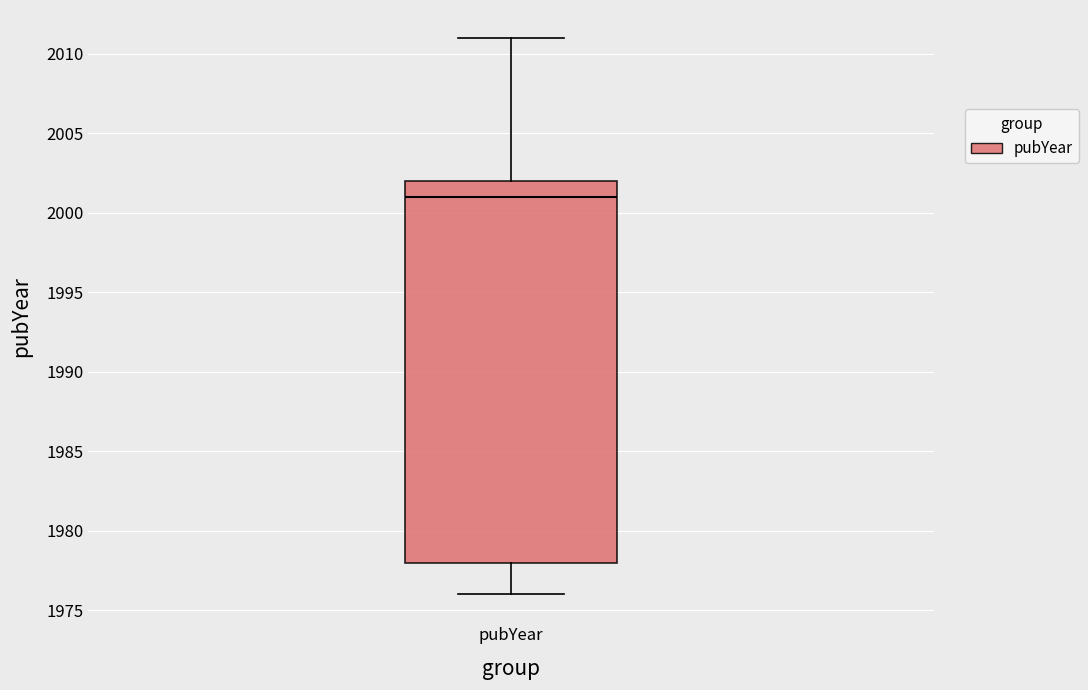

Transcribe this box plot: give where the median line is, the range the box spans, and where the two whiskers end, as read against the y-axis. The values are not printed on the chart, so give them approximately, as read against the axis.

median 2001, box 1978 to 2002, whiskers 1976 to 2011